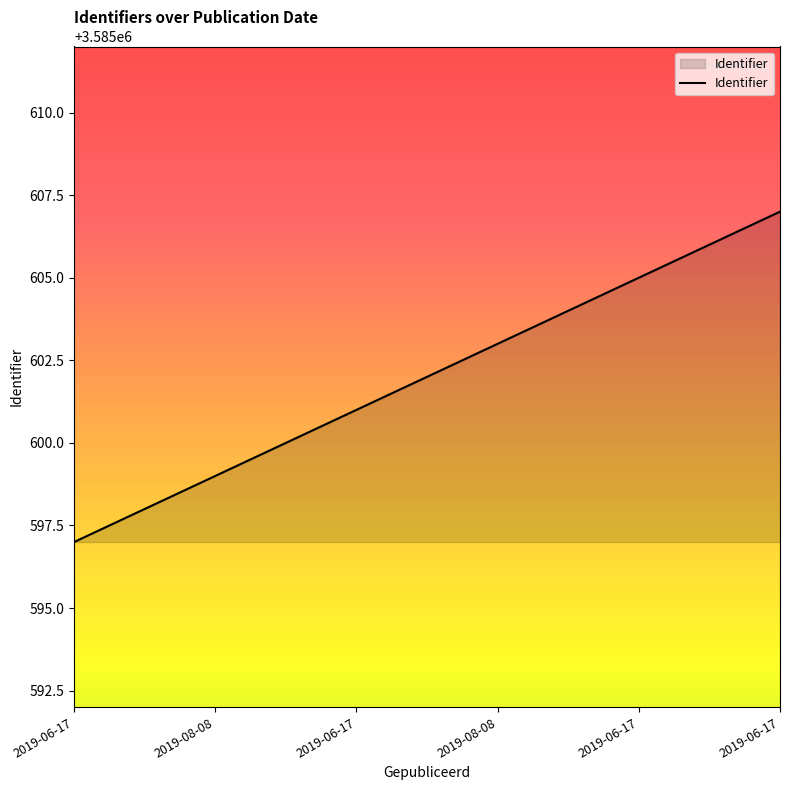

At which label is the value closest to 3585602?

2019-06-17